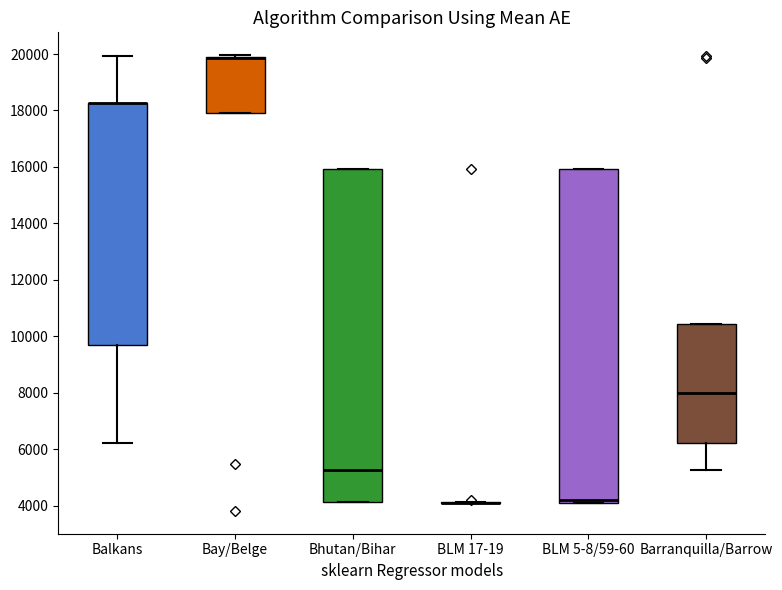

Reading left to right, transcribe this box plot: for each box, give where its median line is, the range the box spans, and where its two whiskers end, as read against the y-axis. The values are not printed on the chart, so give them approximately, as read against the axis.

Balkans: median 18200 (drawn on the box's upper edge), box 9600 to 18200, whiskers 6200 to 20000
Bay/Belge: median 19800 (drawn on the box's upper edge), box 18000 to 20000, whiskers 18000 to 20000
Bhutan/Bihar: median 5200, box 4200 to 16000, whiskers 4200 to 16000
BLM 17-19: box collapsed to a line at 4200, whiskers 4200 to 4200
BLM 5-8/59-60: median 4200 (just above the box's lower edge), box 4200 to 16000, whiskers 4200 to 16000
Barranquilla/Barrow: median 8000, box 6200 to 10400, whiskers 5200 to 10400